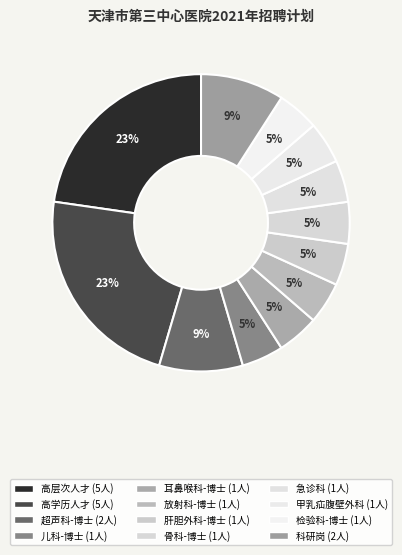

What percentage is the 超声科-博士 slice, to the nearest percent?

9%